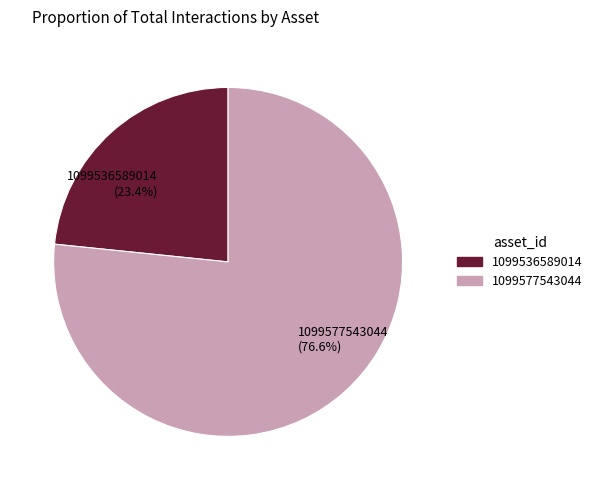

How many slices are in this pie chart?

2